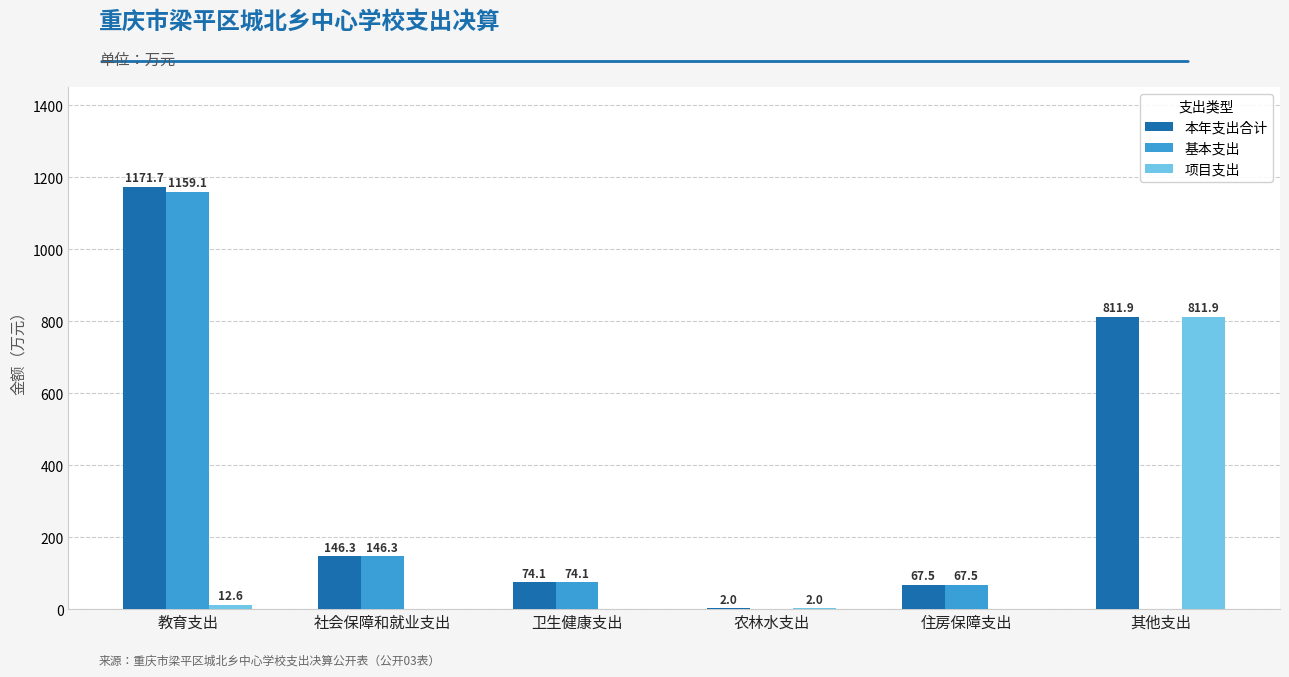

Does the chart contain stacked bars?

No